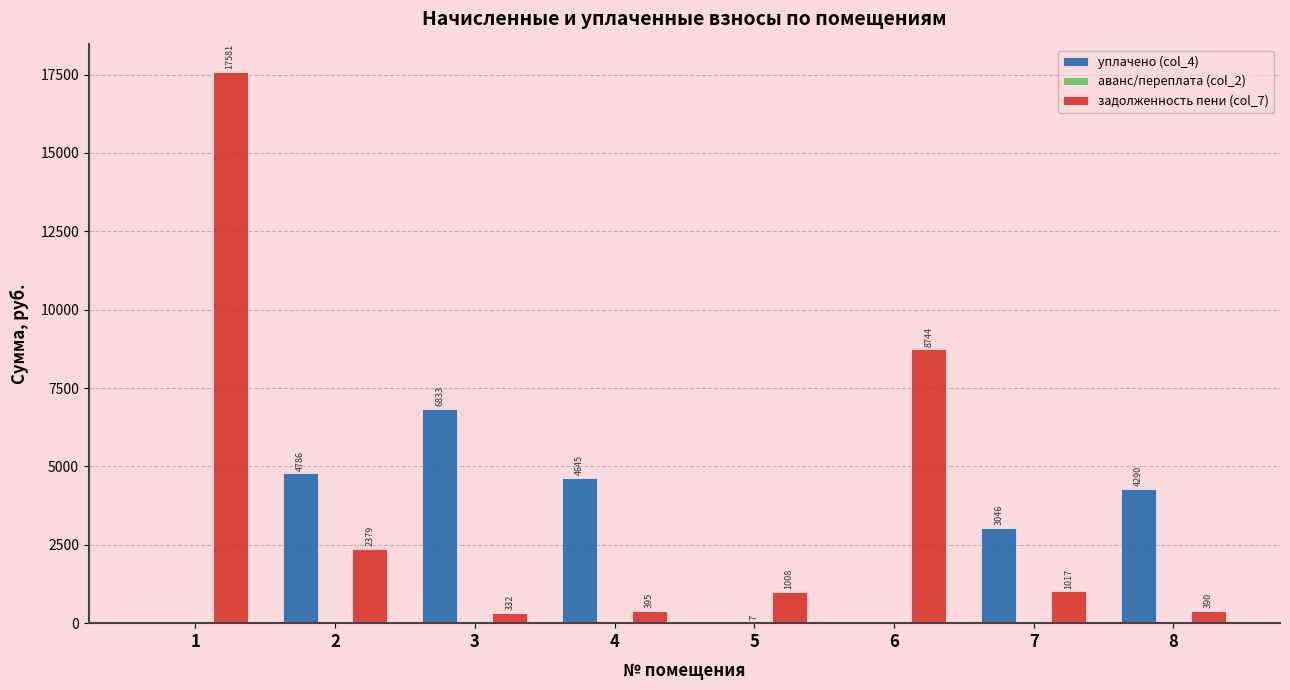

Between 1 and 2, which series saw the biggest shift?

задолженность пени (col_7)